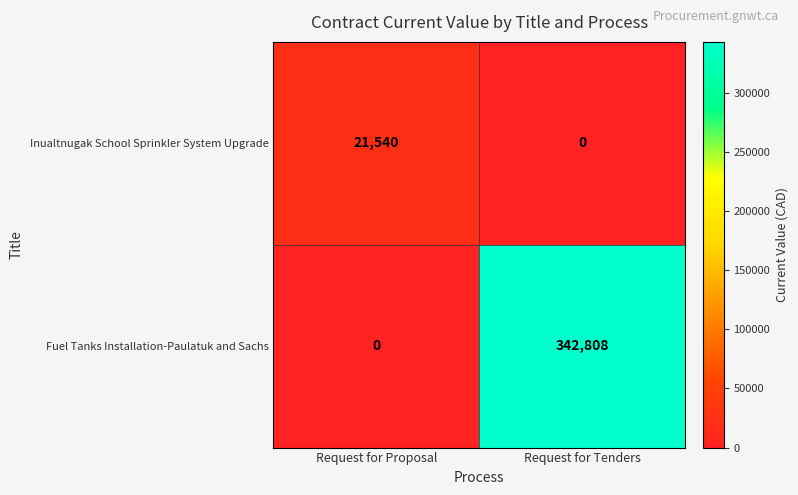

How many categories are shown in the chart?

2